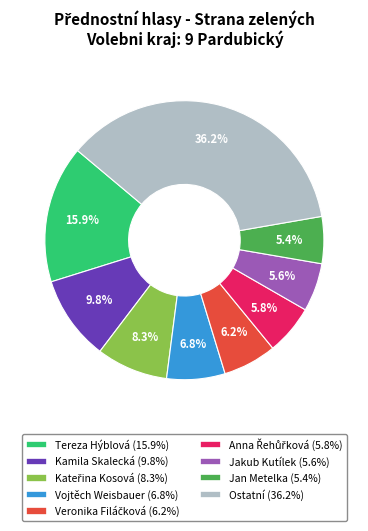

Which slice is the largest?

Ostatní (36.2%)